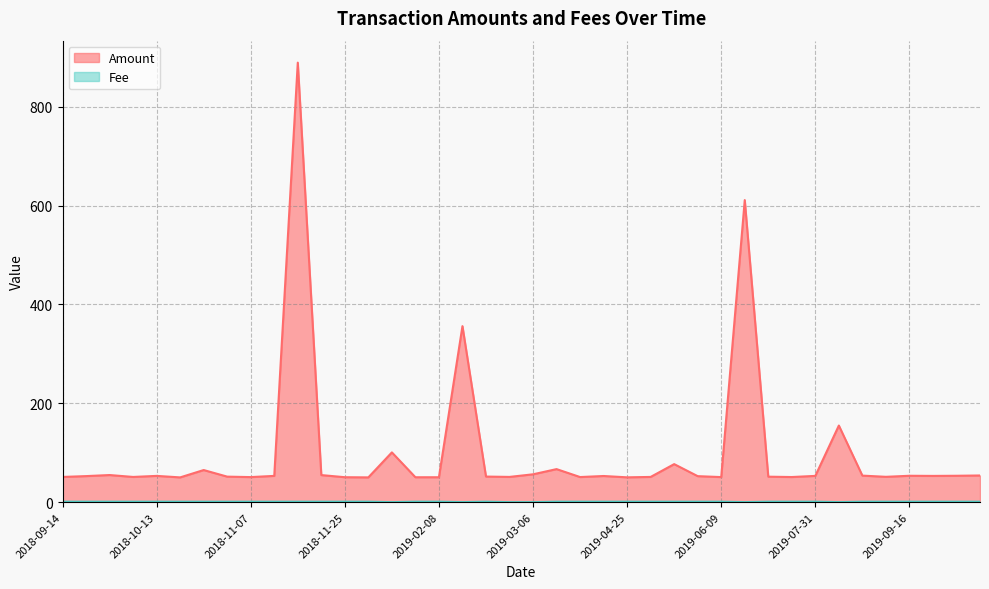

Is it true that Amount equals 50.2 at 2019-04-25?

True